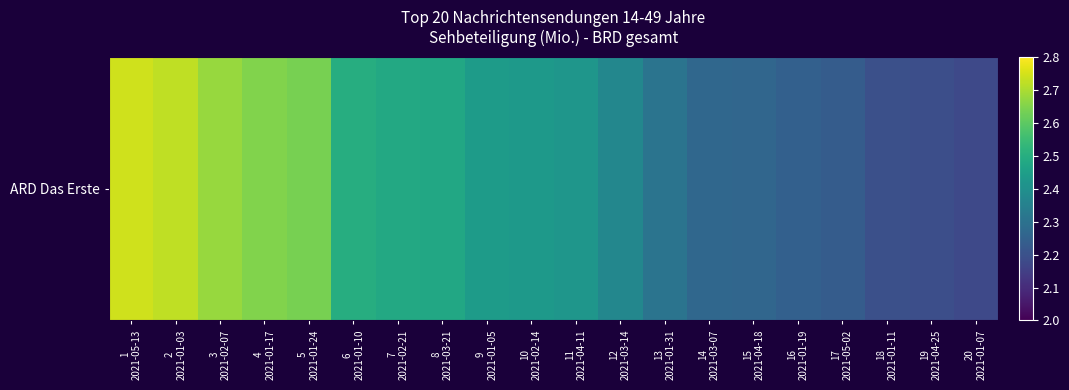

Reading left to right, list all the values displayed in this chart.

1
2021-05-13=2.7	2
2021-01-03=2.7	3
2021-02-07=2.7	4
2021-01-17=2.6	5
2021-01-24=2.6	6
2021-01-10=2.5	7
2021-02-21=2.5	8
2021-03-21=2.5	9
2021-01-05=2.4	10
2021-02-14=2.4	11
2021-04-11=2.4	12
2021-03-14=2.4	13
2021-01-31=2.3	14
2021-03-07=2.3	15
2021-04-18=2.3	16
2021-01-19=2.2	17
2021-05-02=2.2	18
2021-01-11=2.2	19
2021-04-25=2.2	20
2021-01-07=2.2